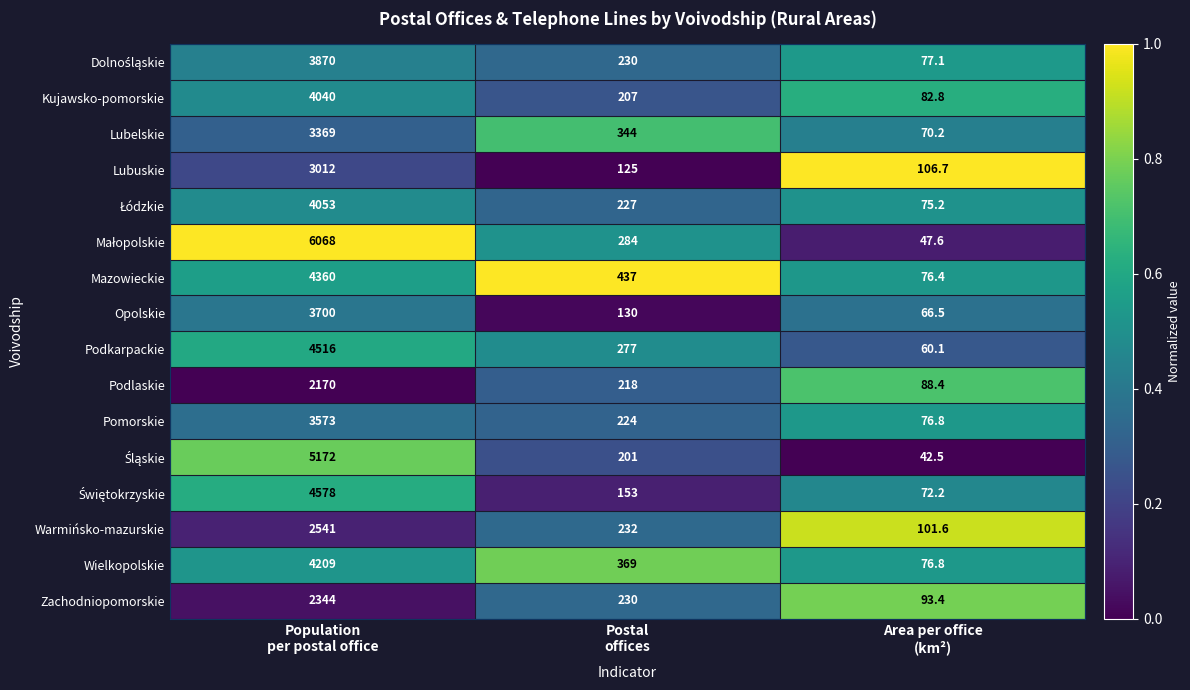

At which category does the chart reach its peak across all series?

Population
per postal office